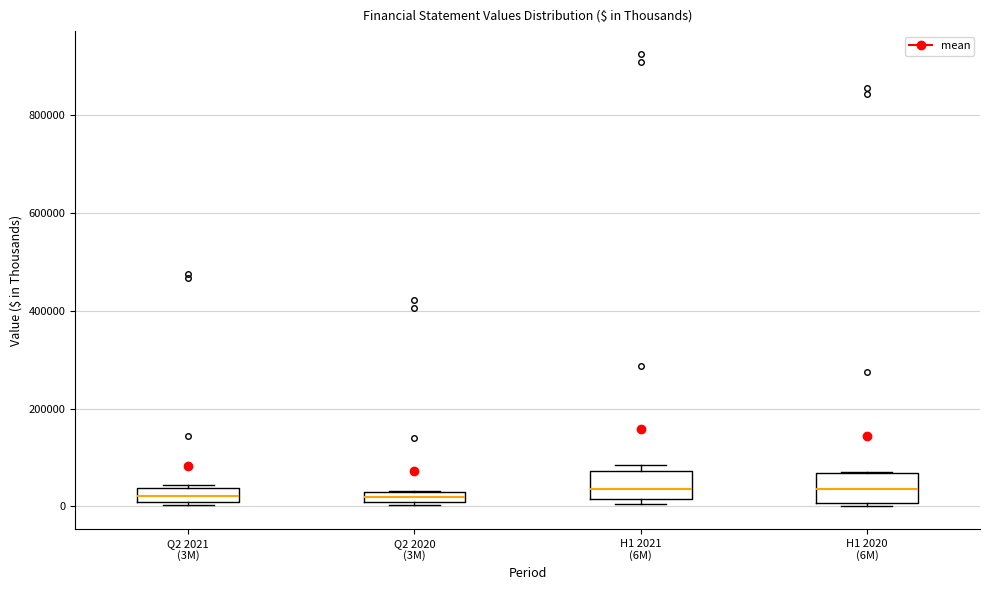

Where is the lower edge of the box for Q2 2020 (3M) on the y-axis? The values are not printed on the chart, so give them approximately, as read against the axis.

0